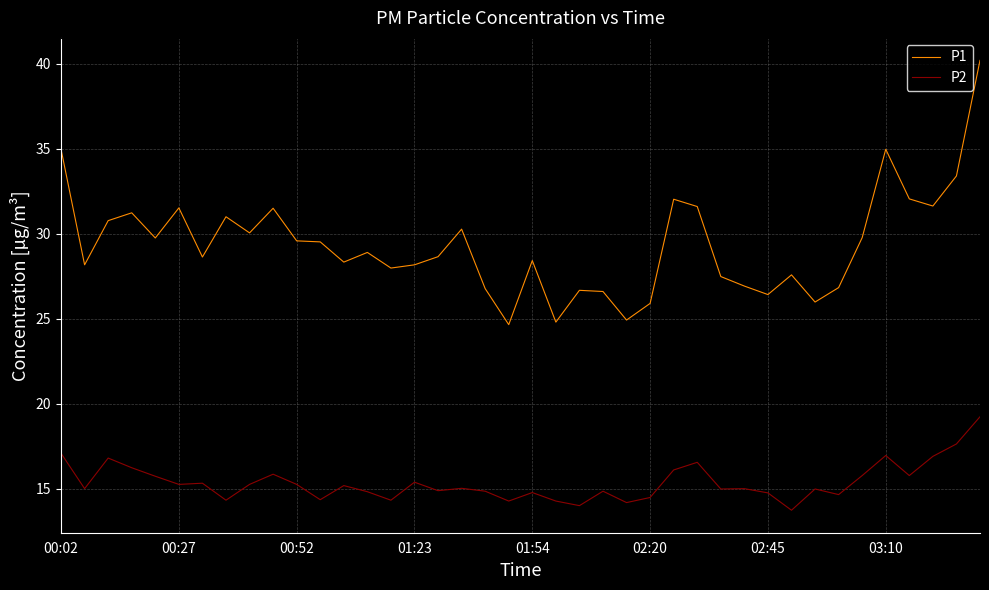

True or false: P1 and P2 cross at least once.

False